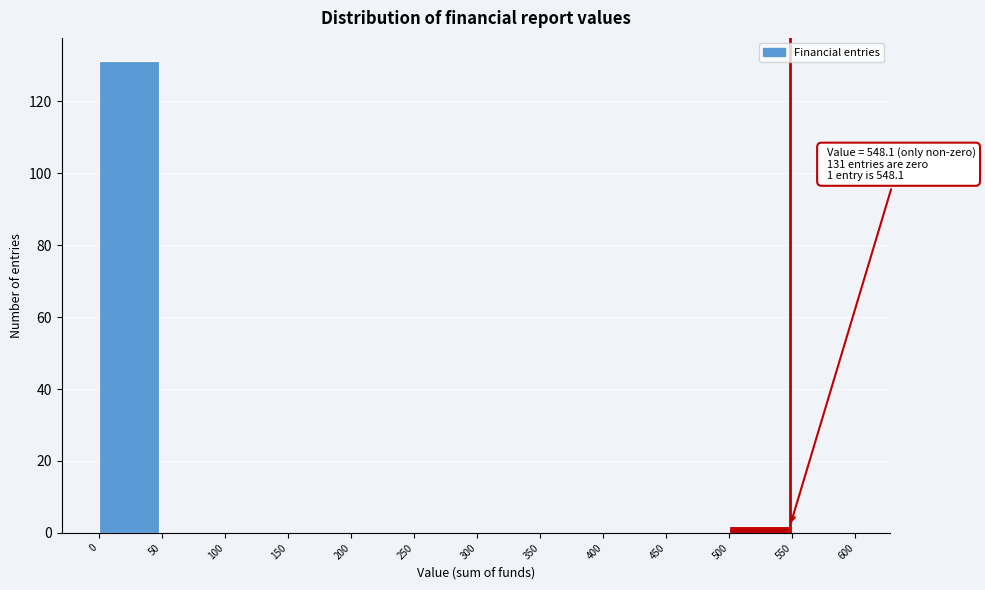

Over which range of the x-axis is the bar tallest?

0 to 50